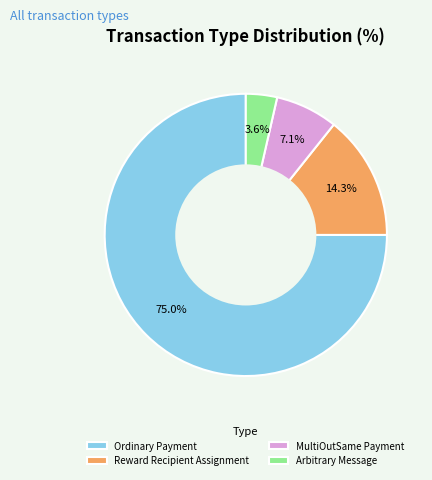

Which category accounts for the majority?

Ordinary Payment